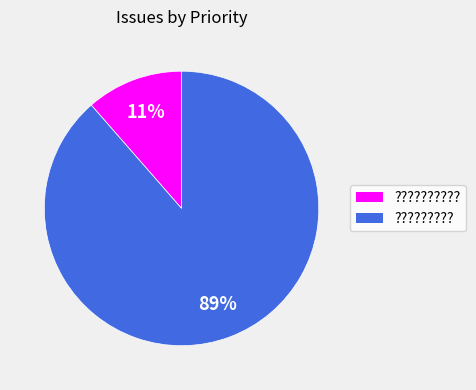

To the nearest percent, what is the average slice percentage?

50%